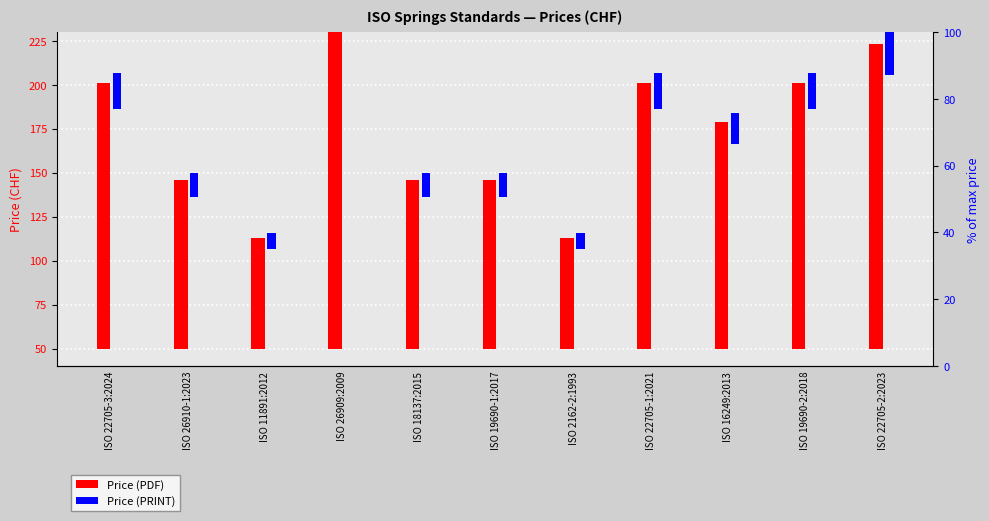

True or false: Price (PRINT) has a value of 27.9 at ISO 19690-2:2018.

False